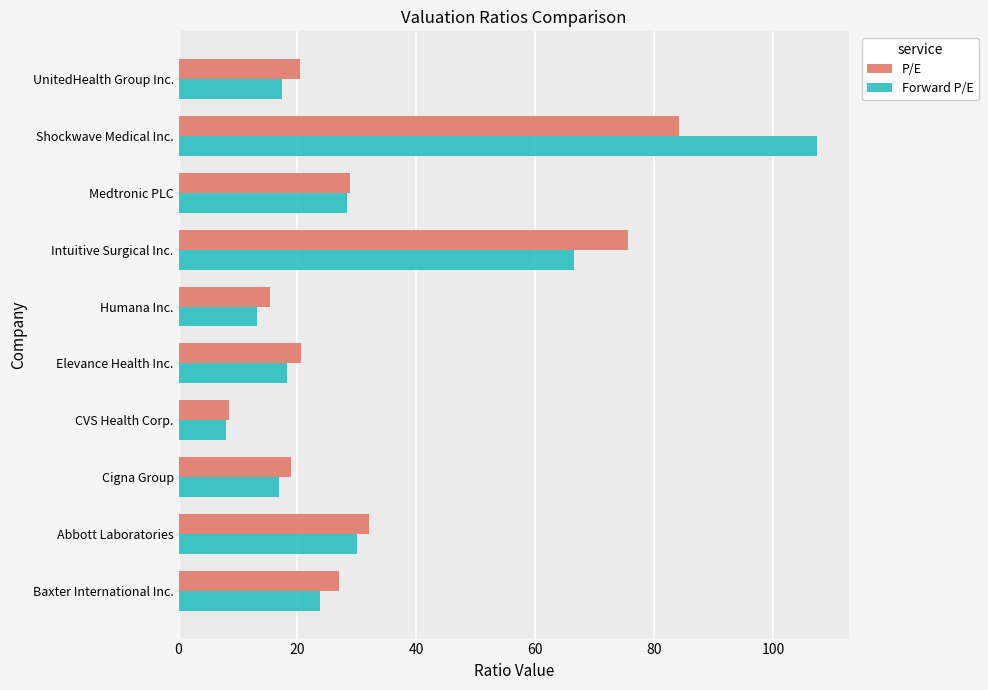

Which series has the widest spread of values?

Forward P/E